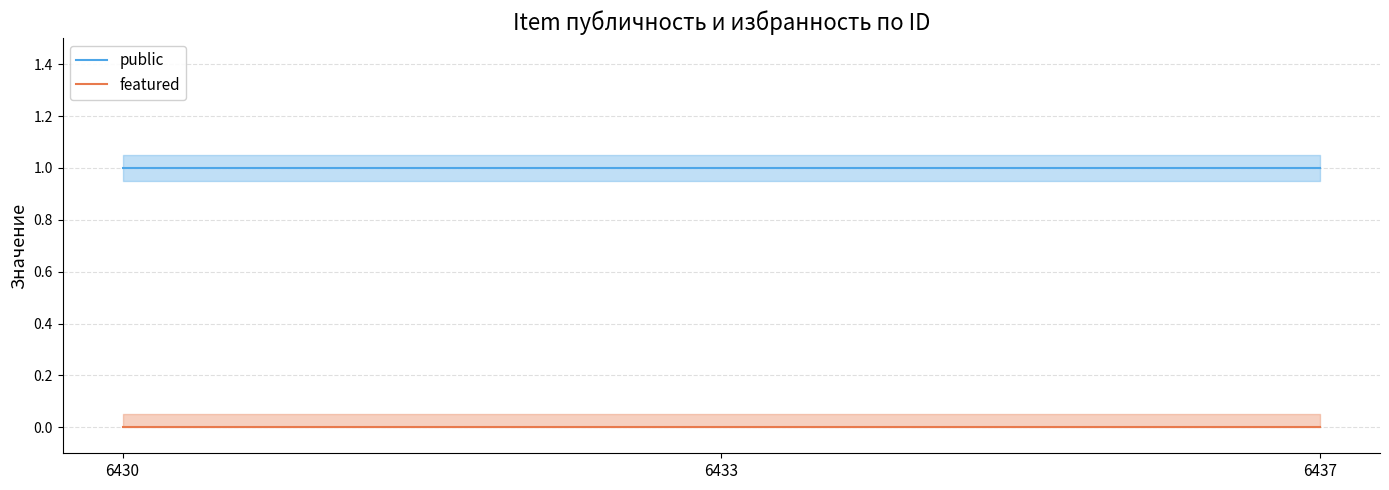

Is it true that public equals 2 at 6430?

False